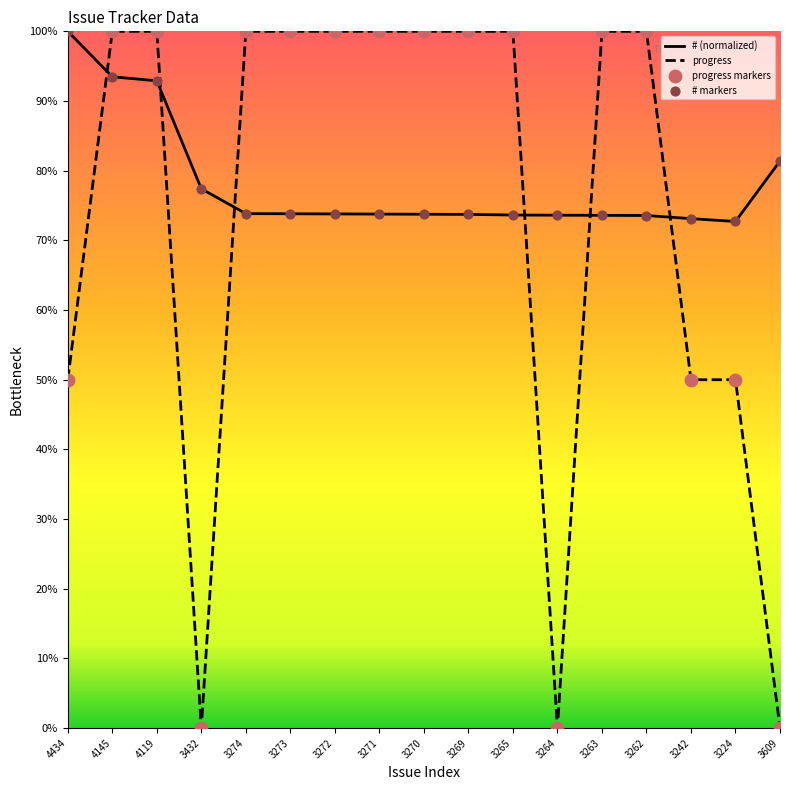

Is the value of progress at 4434 greater than the value of # (normalized) at 3274?

No